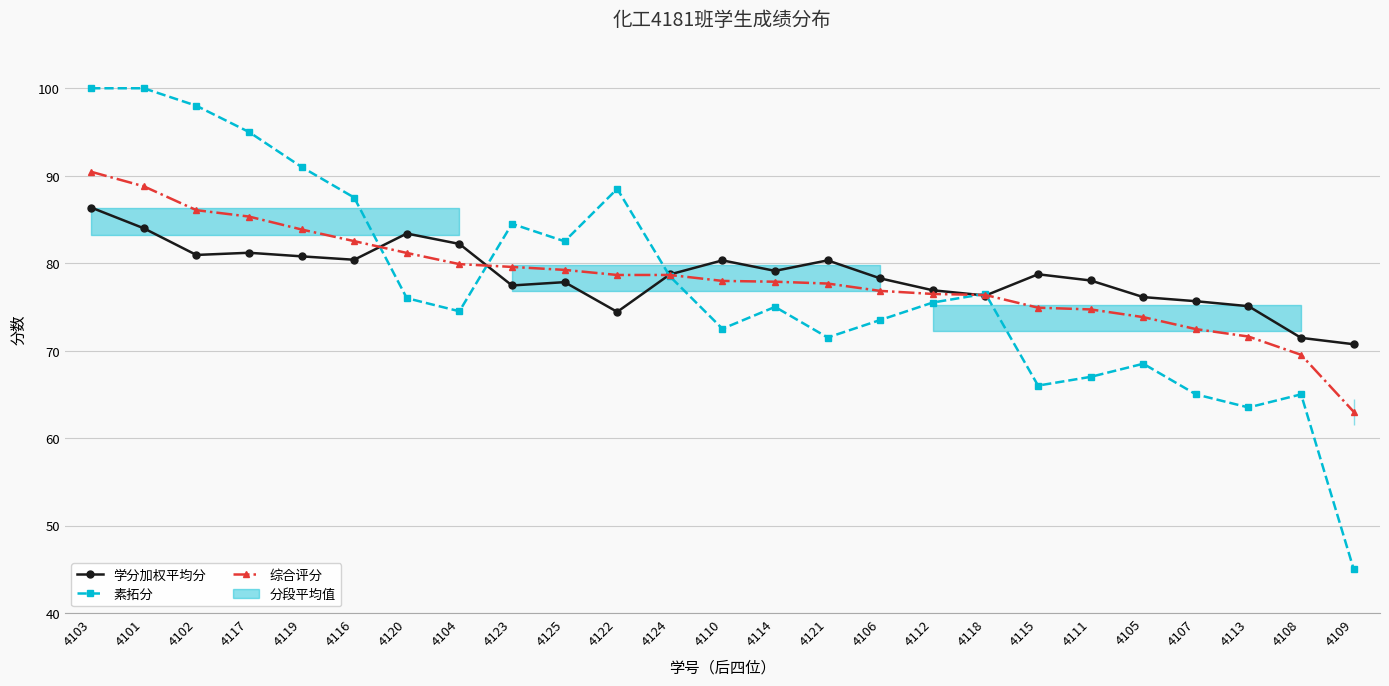

How many lines are shown in the chart?

3